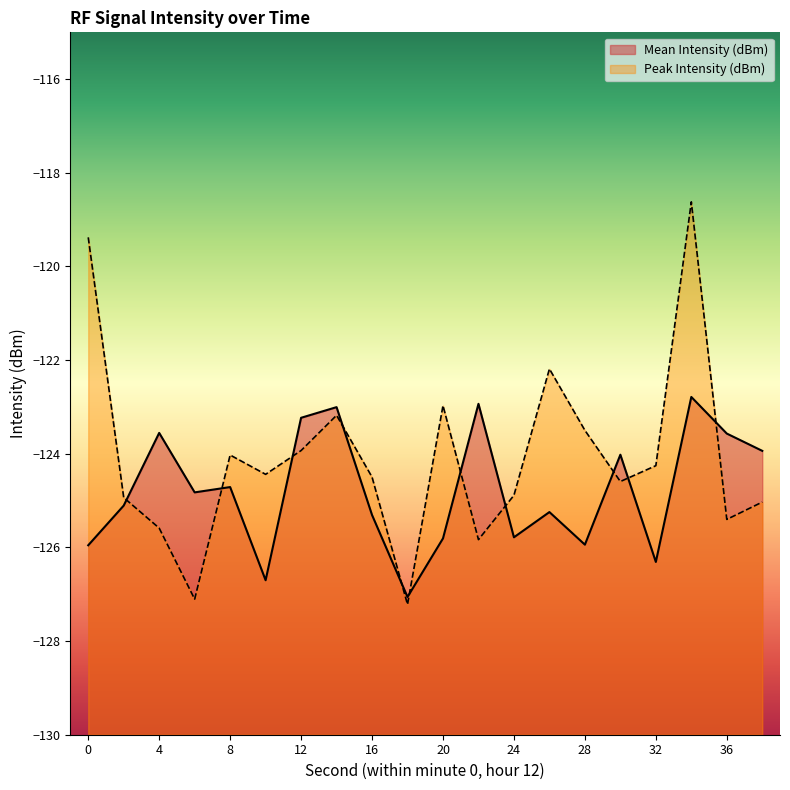

Where is the first local maximum?

4